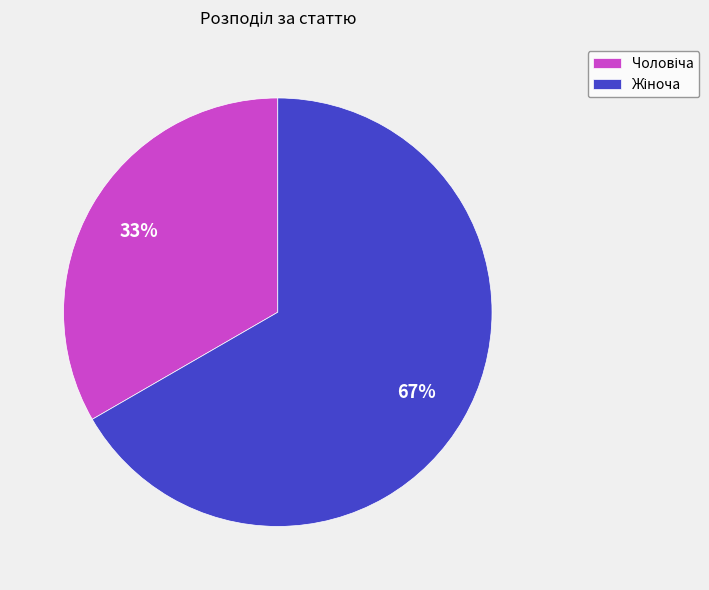

To the nearest percent, what is the average slice percentage?

50%